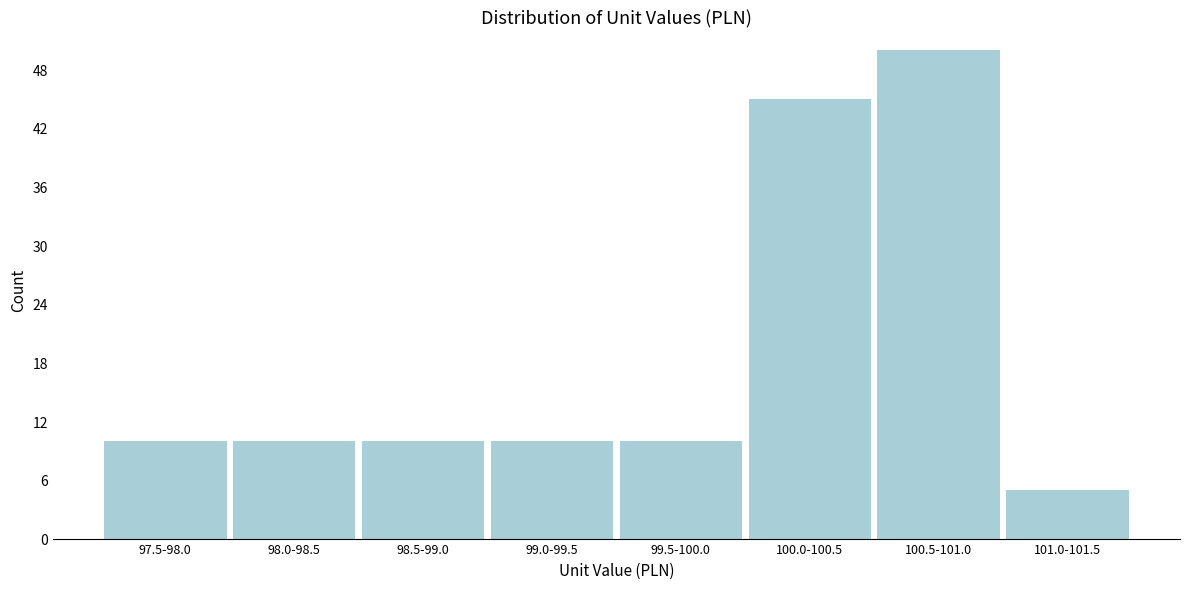

Reading right to left, list all the values displayed in this chart.

101.0-101.5=5	100.5-101.0=50	100.0-100.5=45	99.5-100.0=10	99.0-99.5=10	98.5-99.0=10	98.0-98.5=10	97.5-98.0=10